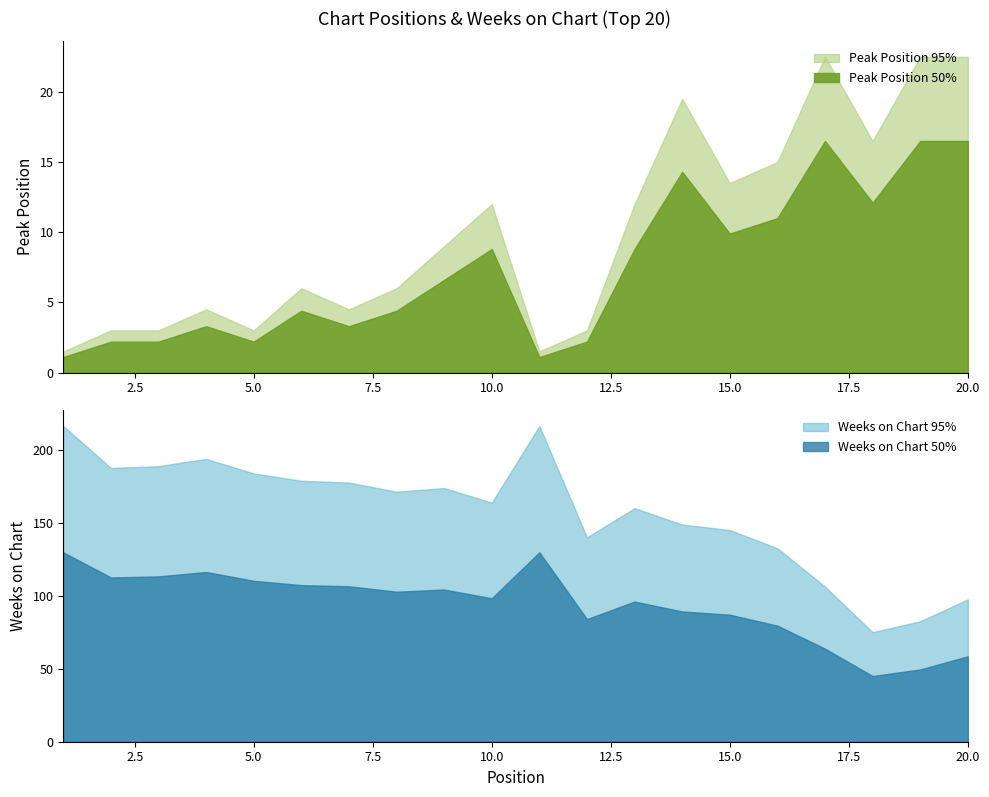

True or false: Weeks on Chart 50% and Weeks on Chart 95% cross at least once.

False